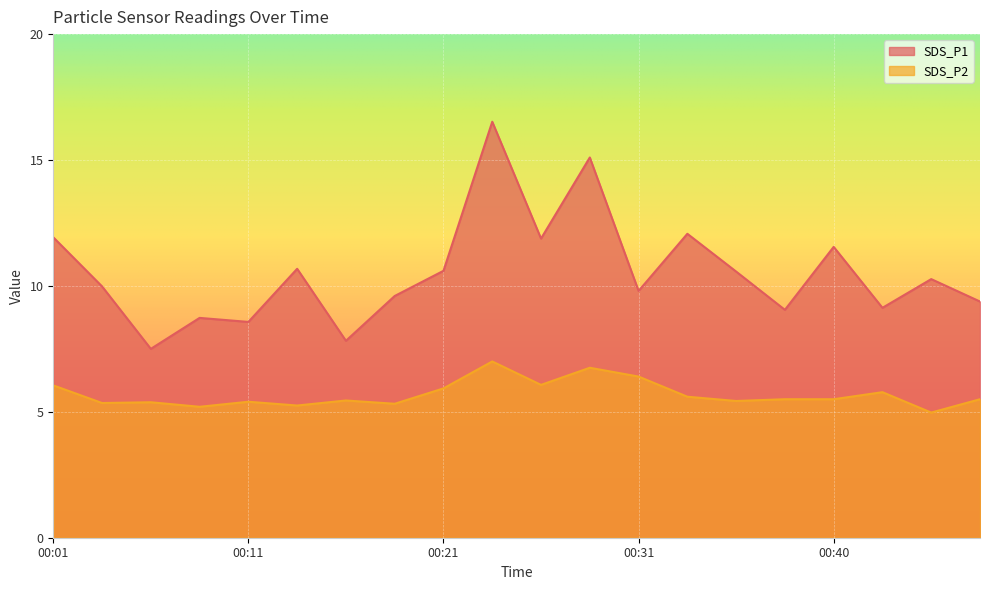

True or false: SDS_P1 and SDS_P2 cross at least once.

False